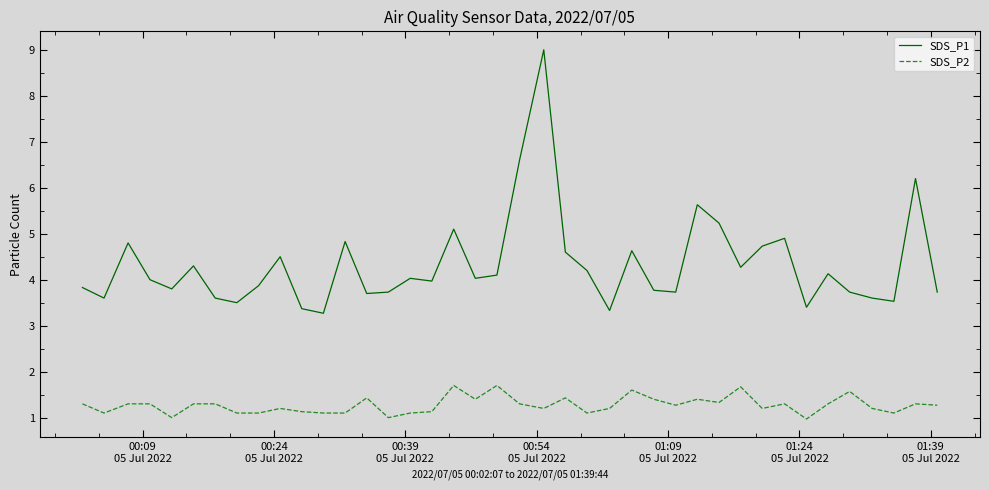

What is the difference between the maximum and second lowest values in the SDS_P1 series?

5.7